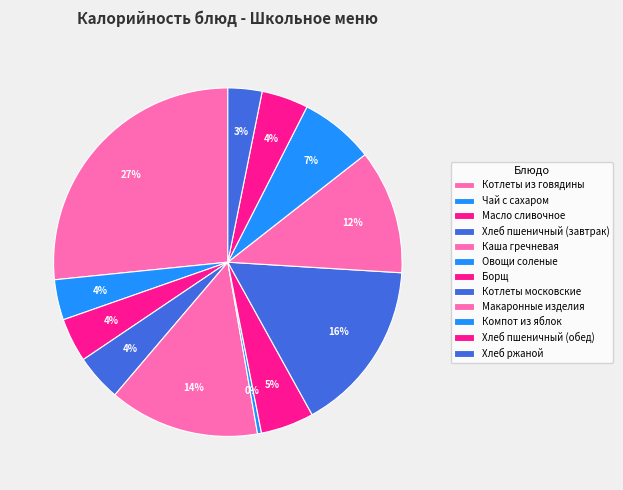

What is the largest slice in the pie chart?

Котлеты из говядины